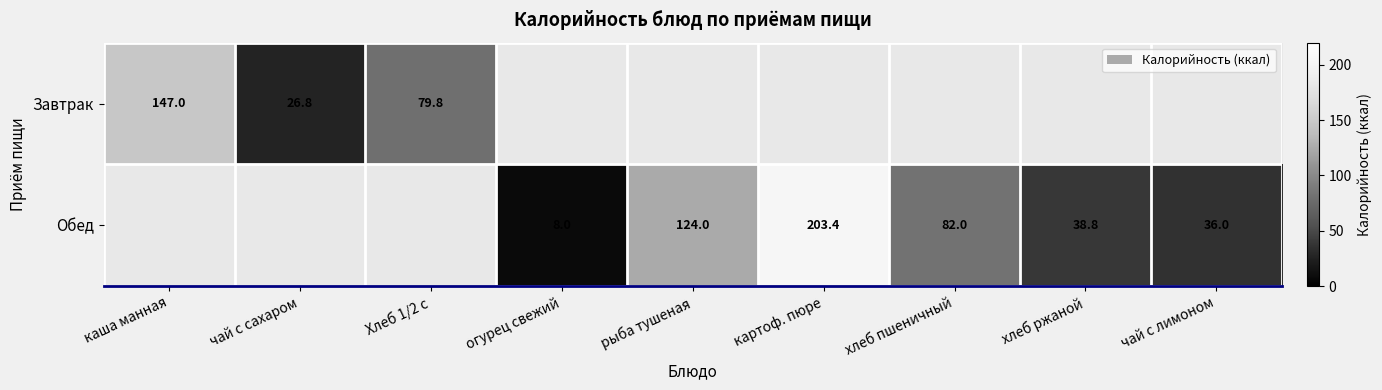

Which has a higher value, каша манная or картоф. пюре?

картоф. пюре